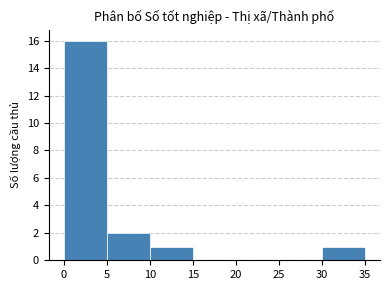

Which range on the x-axis has the tallest bar?

0 to 5